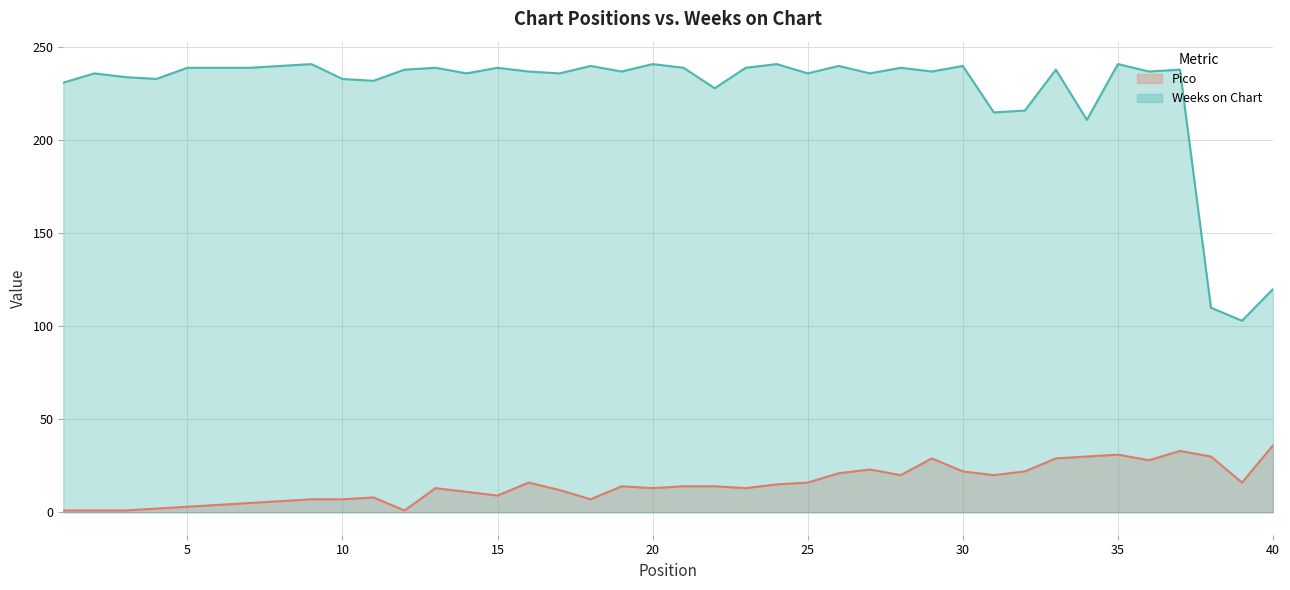

The value of Weeks on Chart at 2 is 113. True or false?

False